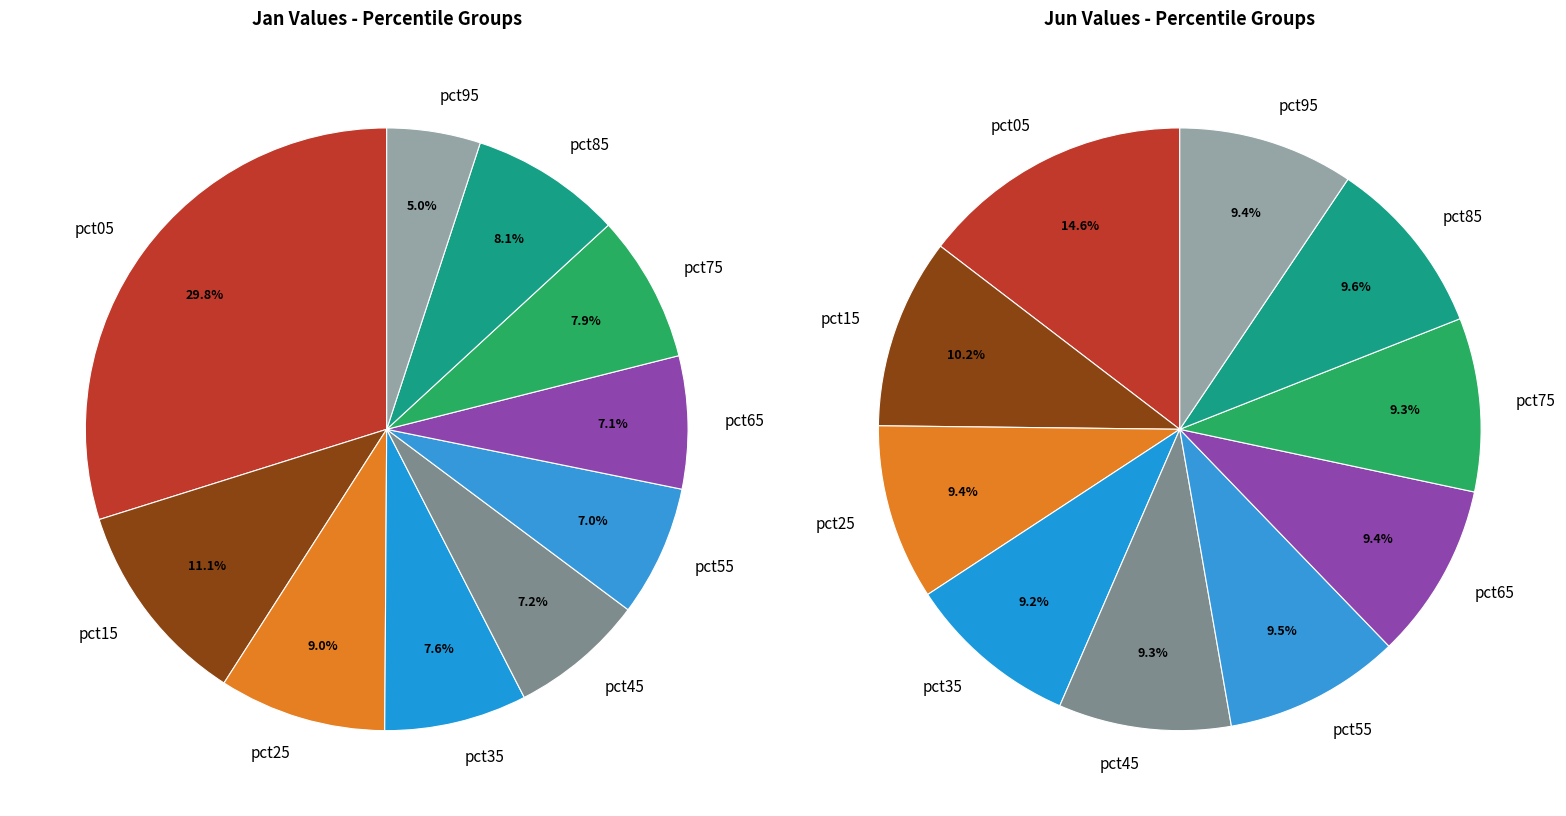

To the nearest percent, what is the average slice percentage?

10%